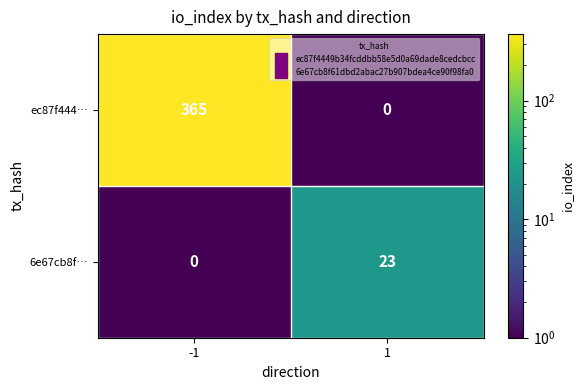

Count the number of data series in this chart.

2